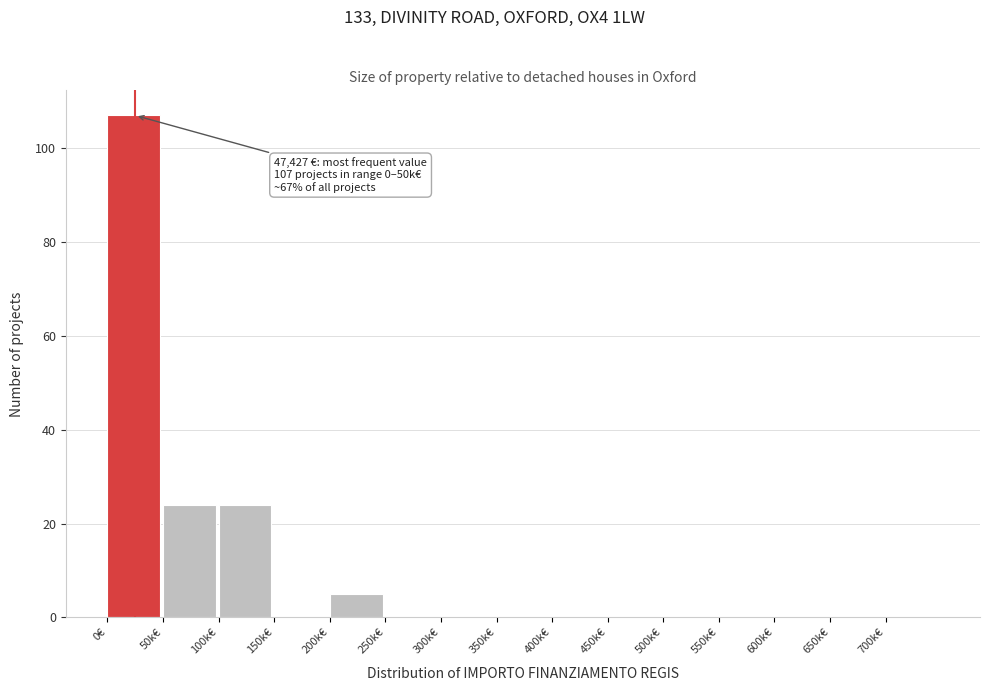

Reading left to right, extract all data points from this chart.

0€=107	50k€=24	100k€=24	150k€=0	200k€=5	250k€=0	300k€=0	350k€=0	400k€=0	450k€=0	500k€=0	550k€=0	600k€=0	650k€=0	700k€=0